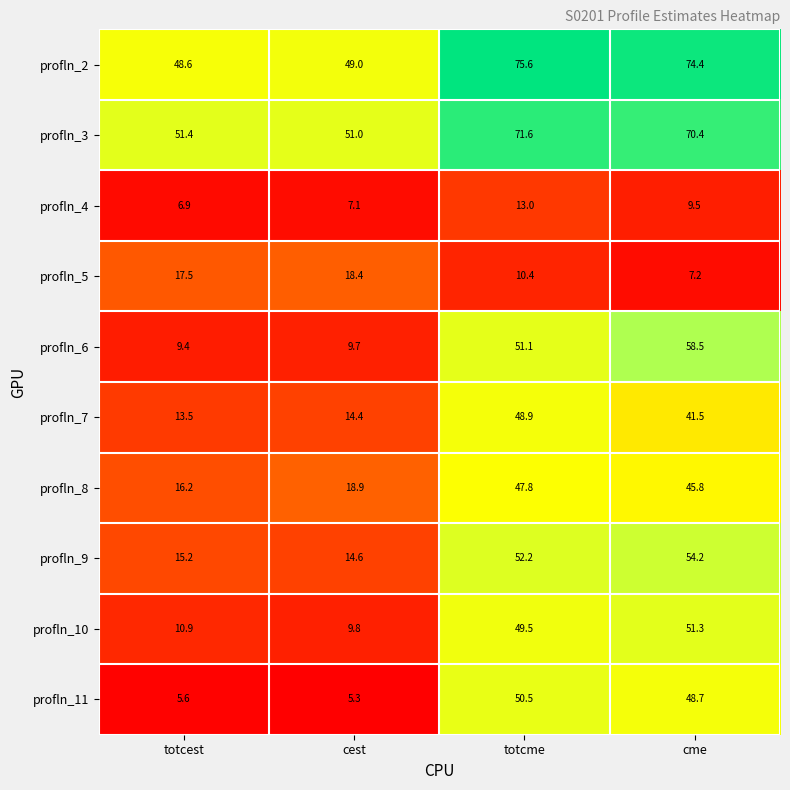

Rank the series at totcest from lowest to highest value.

profln_11, profln_4, profln_6, profln_10, profln_7, profln_9, profln_8, profln_5, profln_2, profln_3